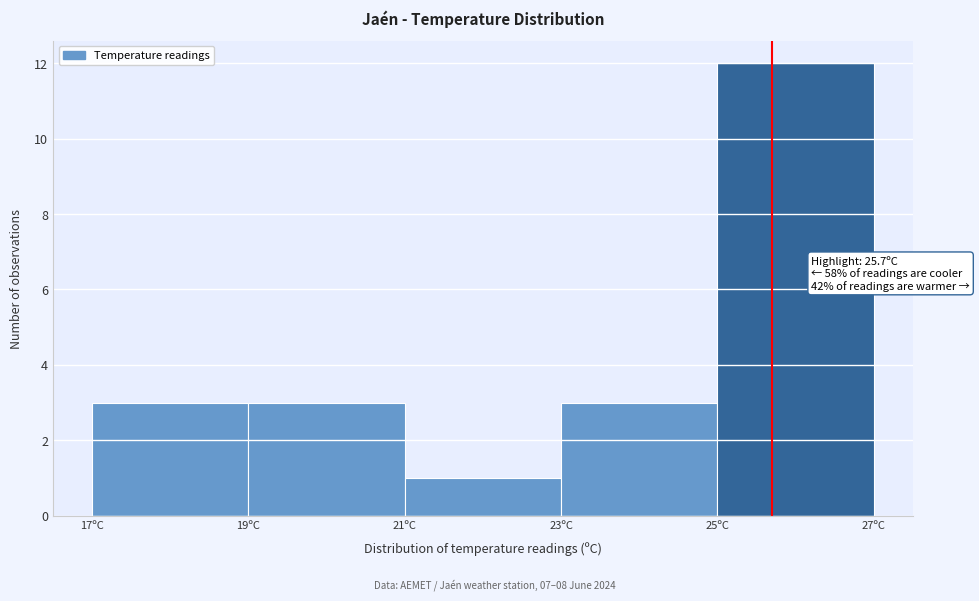

Which range on the x-axis has the tallest bar?

25 to 27